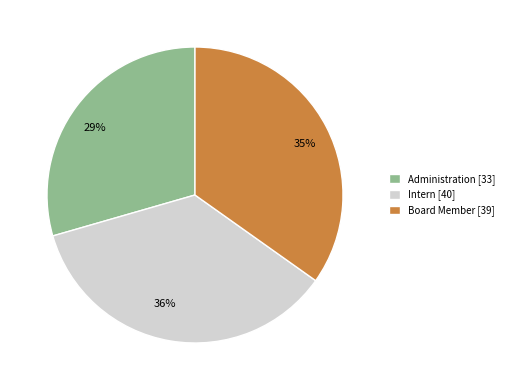

Approximately how many times larger is the value at Administration compared to Board Member?

0.8